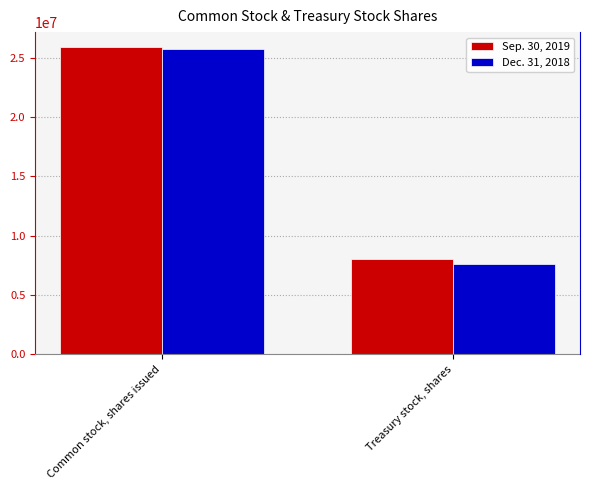

True or false: Sep. 30, 2019 has a value of 25851442 at Common stock, shares issued.

True